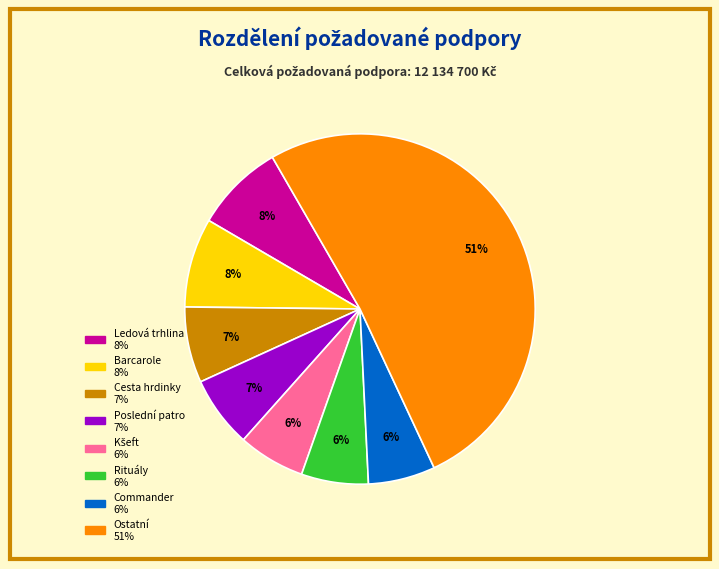

To the nearest percent, what is the difference between the largest and smallest slice percentages?

45%